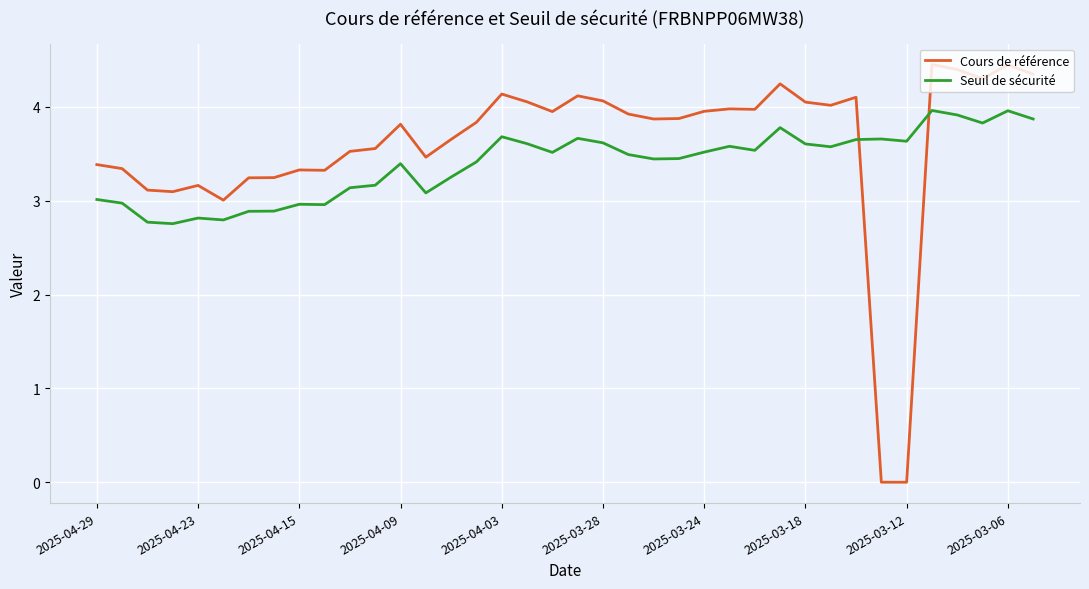

Which series has the largest range (max minus min)?

Cours de référence